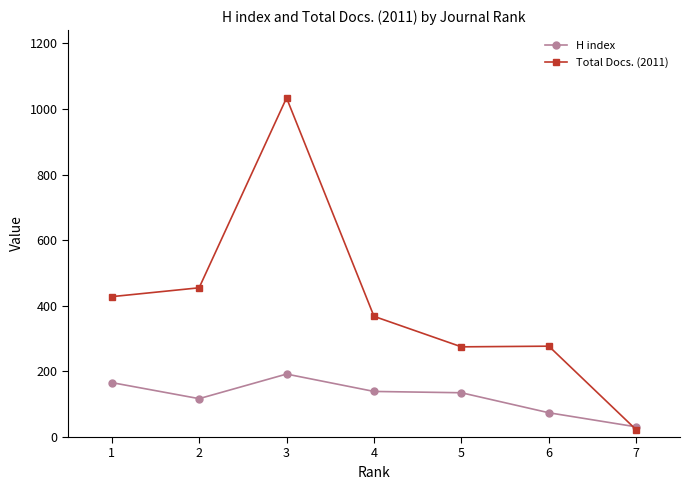

At which category does H index reach its first local valley?

2